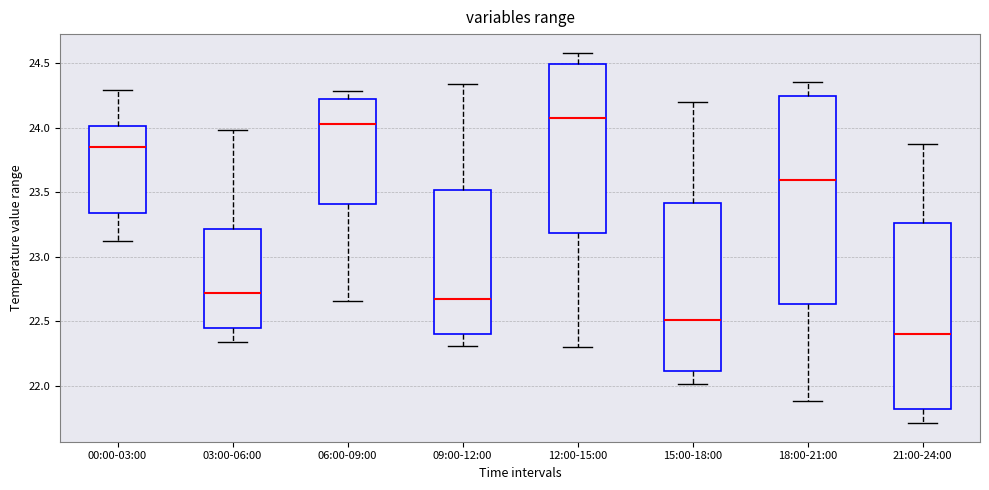

Reading left to right, transcribe this box plot: for each box, give where its median line is, the range the box spans, and where its two whiskers end, as read against the y-axis. The values are not printed on the chart, so give them approximately, as read against the axis.

00:00-03:00: median 23.85, box 23.35 to 24.00, whiskers 23.10 to 24.30
03:00-06:00: median 22.70, box 22.45 to 23.20, whiskers 22.35 to 24.00
06:00-09:00: median 24.05, box 23.40 to 24.20, whiskers 22.65 to 24.30
09:00-12:00: median 22.70, box 22.40 to 23.50, whiskers 22.30 to 24.35
12:00-15:00: median 24.05, box 23.20 to 24.50, whiskers 22.30 to 24.60
15:00-18:00: median 22.50, box 22.10 to 23.40, whiskers 22.00 to 24.20
18:00-21:00: median 23.60, box 22.65 to 24.25, whiskers 21.90 to 24.35
21:00-24:00: median 22.40, box 21.80 to 23.25, whiskers 21.70 to 23.85